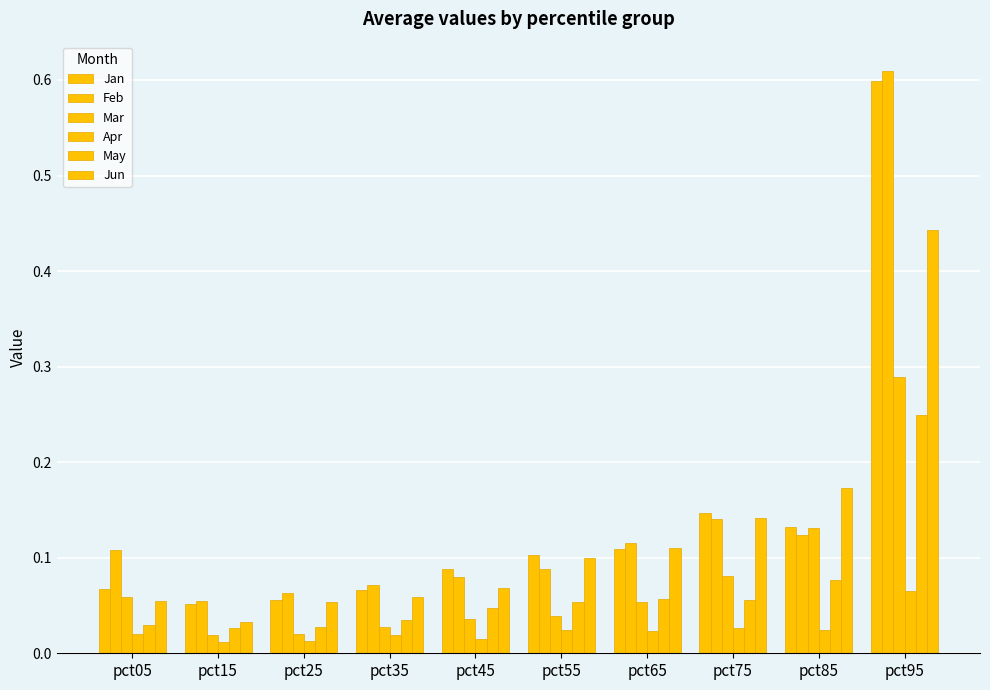

What is the difference between the maximum and minimum values in the Jun series?

0.4